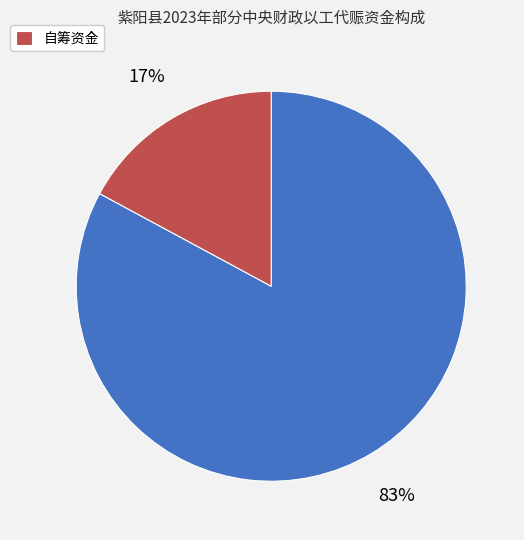

Does any single category account for the majority?

Yes